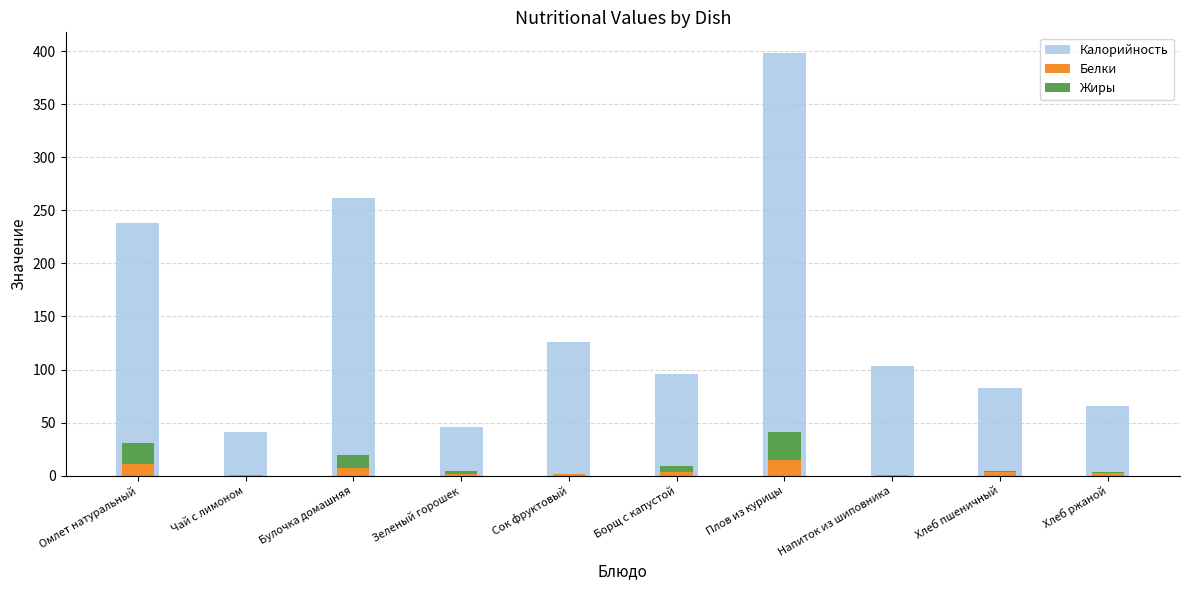

What value does the Жиры series have at Булочка домашняя?

12.6